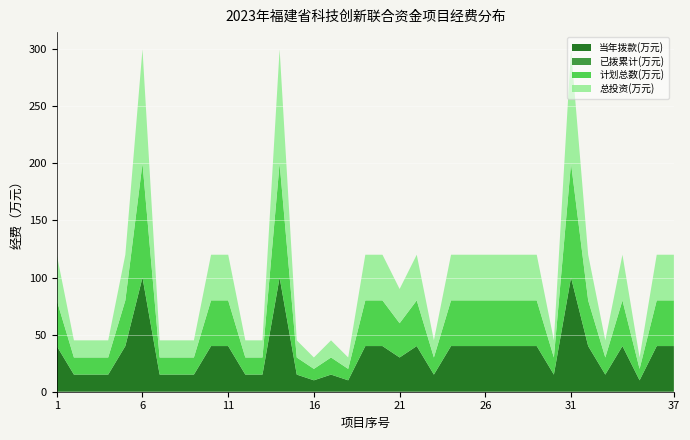

Reading left to right, what are all the values shown in this chart?

当年拨款(万元): 1=40	2=15	3=15	4=15	5=40	6=100	7=15	8=15	9=15	10=40	11=40	12=15	13=15	14=100	15=15	16=10	17=15	18=10	19=40	20=40	21=30	22=40	23=15	24=40	25=40	26=40	27=40	28=40	29=40	30=15	31=100	32=40	33=15	34=40	35=10	36=40	37=40
已拨累计(万元): 1=0	2=0	3=0	4=0	5=0	6=0	7=0	8=0	9=0	10=0	11=0	12=0	13=0	14=0	15=0	16=0	17=0	18=0	19=0	20=0	21=0	22=0	23=0	24=0	25=0	26=0	27=0	28=0	29=0	30=0	31=0	32=0	33=0	34=0	35=0	36=0	37=0
计划总数(万元): 1=40	2=15	3=15	4=15	5=40	6=100	7=15	8=15	9=15	10=40	11=40	12=15	13=15	14=100	15=15	16=10	17=15	18=10	19=40	20=40	21=30	22=40	23=15	24=40	25=40	26=40	27=40	28=40	29=40	30=15	31=100	32=40	33=15	34=40	35=10	36=40	37=40
总投资(万元): 1=40	2=15	3=15	4=15	5=40	6=100	7=15	8=15	9=15	10=40	11=40	12=15	13=15	14=100	15=15	16=10	17=15	18=10	19=40	20=40	21=30	22=40	23=15	24=40	25=40	26=40	27=40	28=40	29=40	30=15	31=100	32=40	33=15	34=40	35=10	36=40	37=40